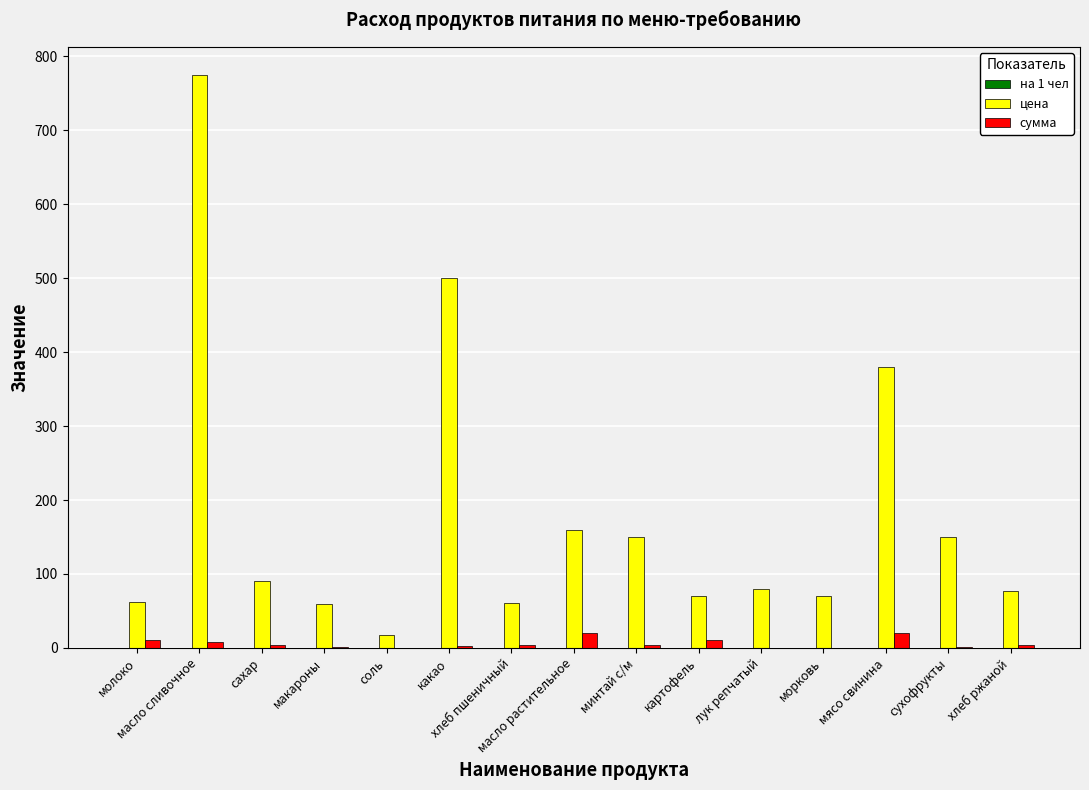

Which series has the largest total across all categories?

цена